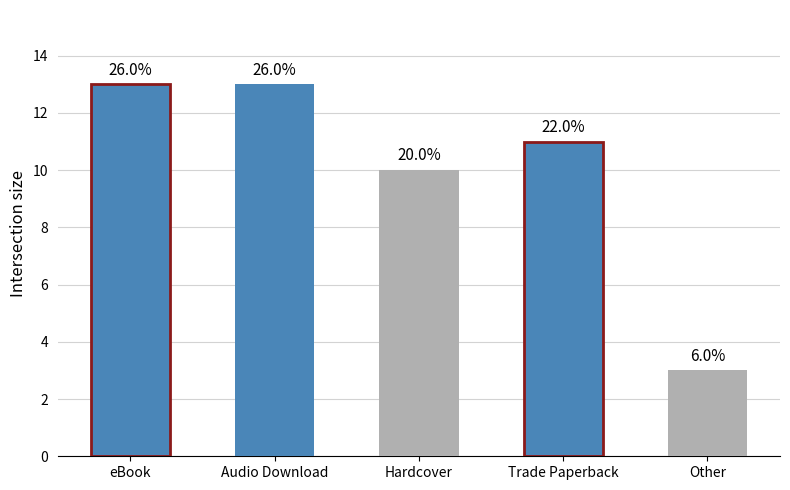

What is the difference between the values at Hardcover and Trade Paperback?

1